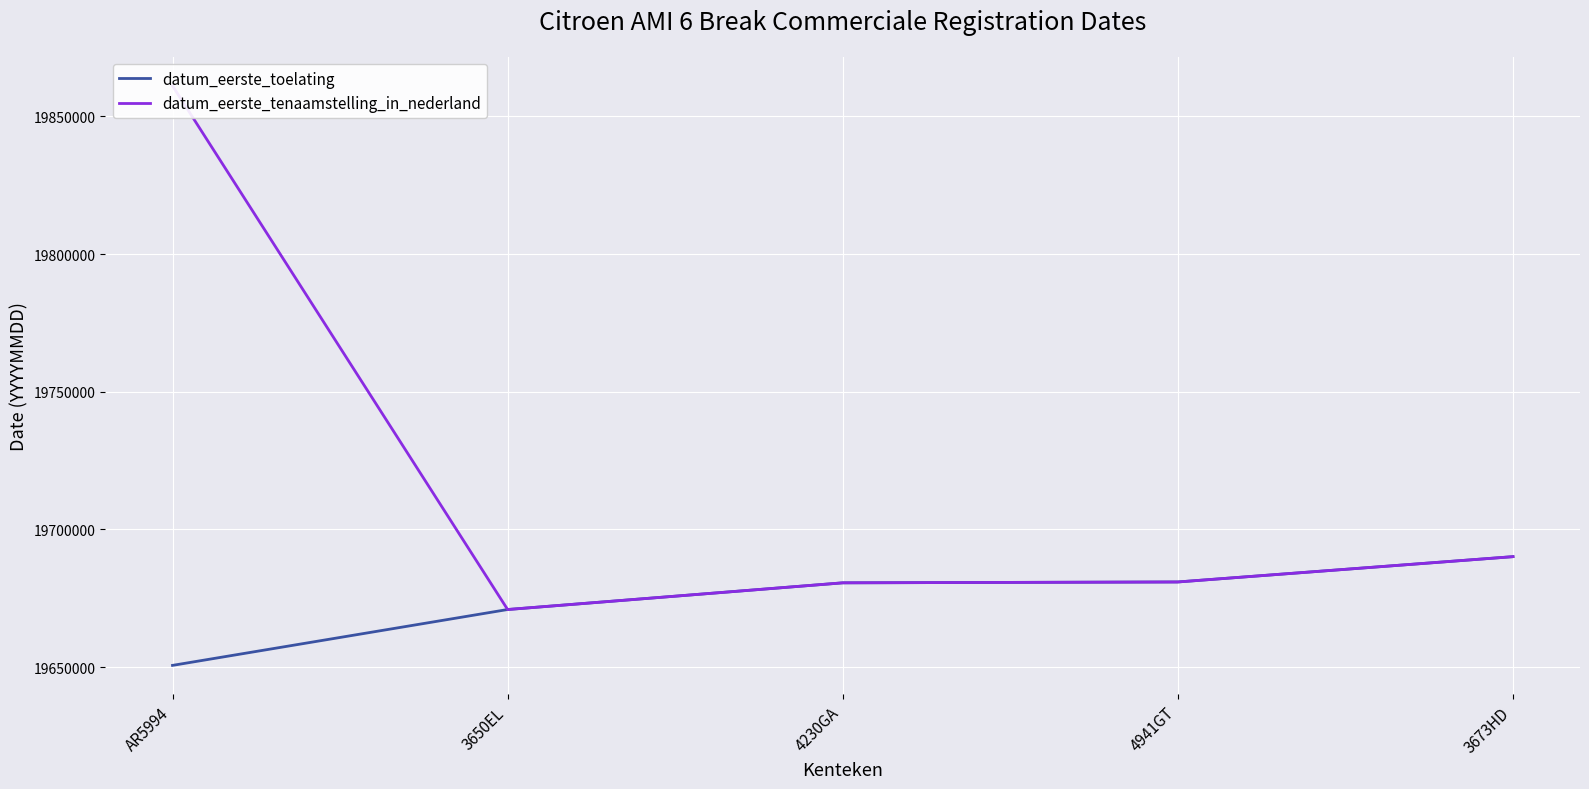

At which category is the sum across all series the highest?

AR5994